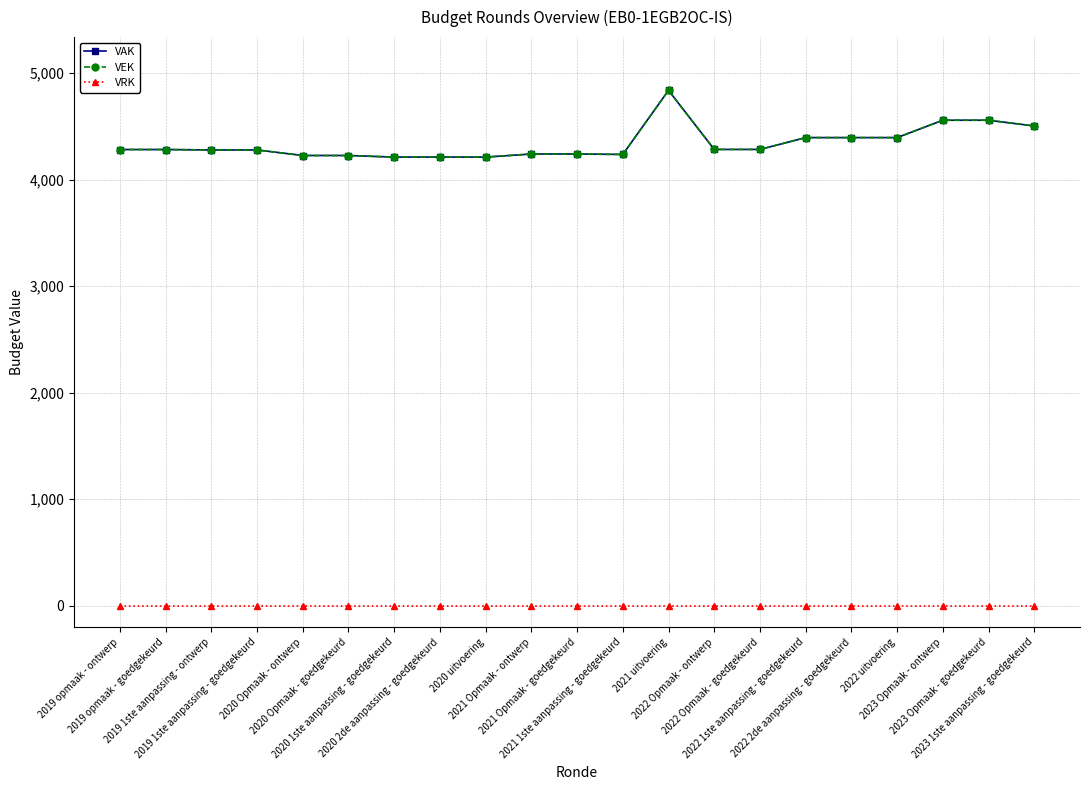

What is the label of the 15th point from the right?

2020 1ste aanpassing - goedgekeurd